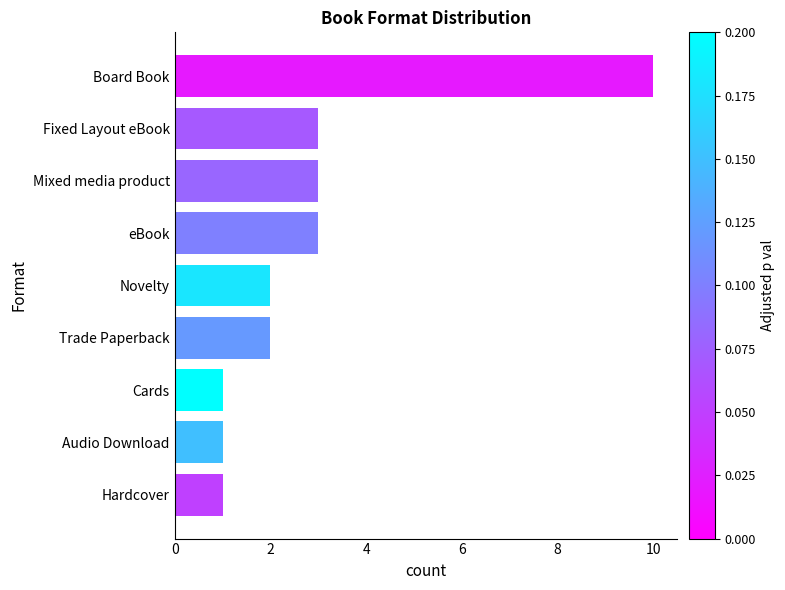

What is the sum of all values?

26